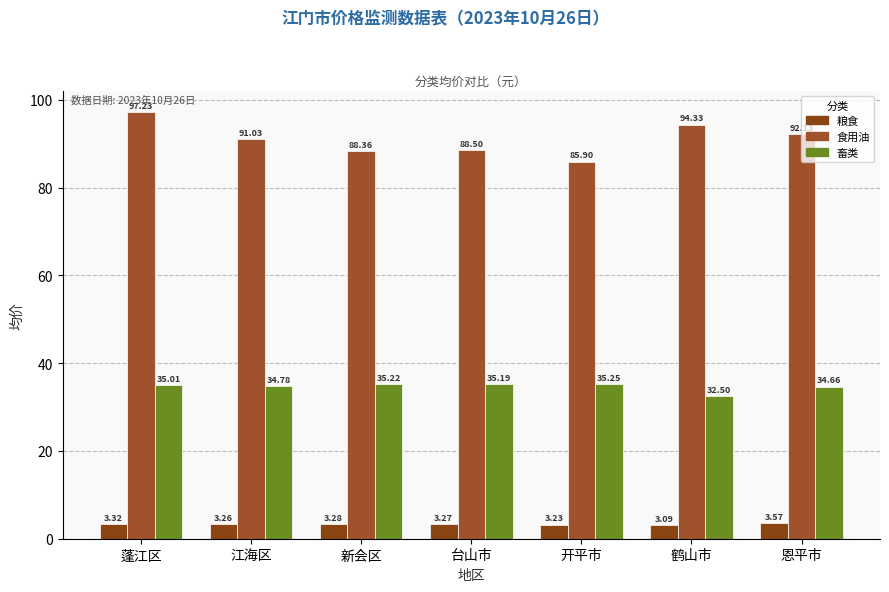

What is the difference between the maximum and minimum values in the 粮食 series?

0.5